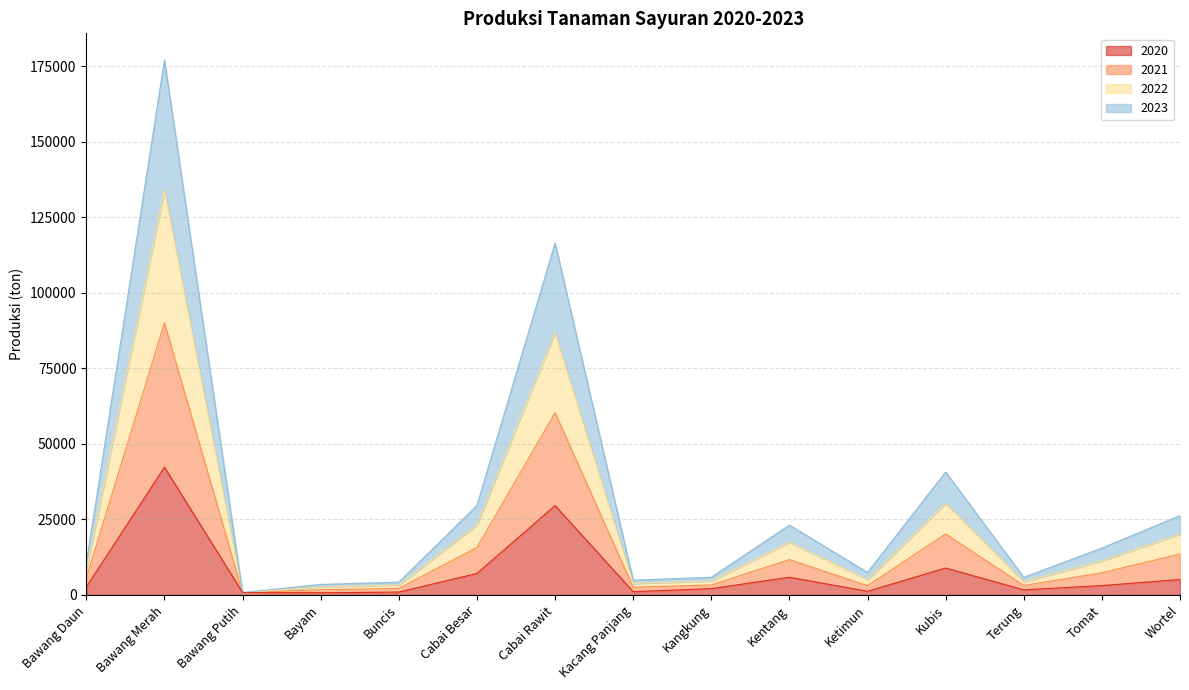

What are all the series names shown in the legend?

2020, 2021, 2022, 2023